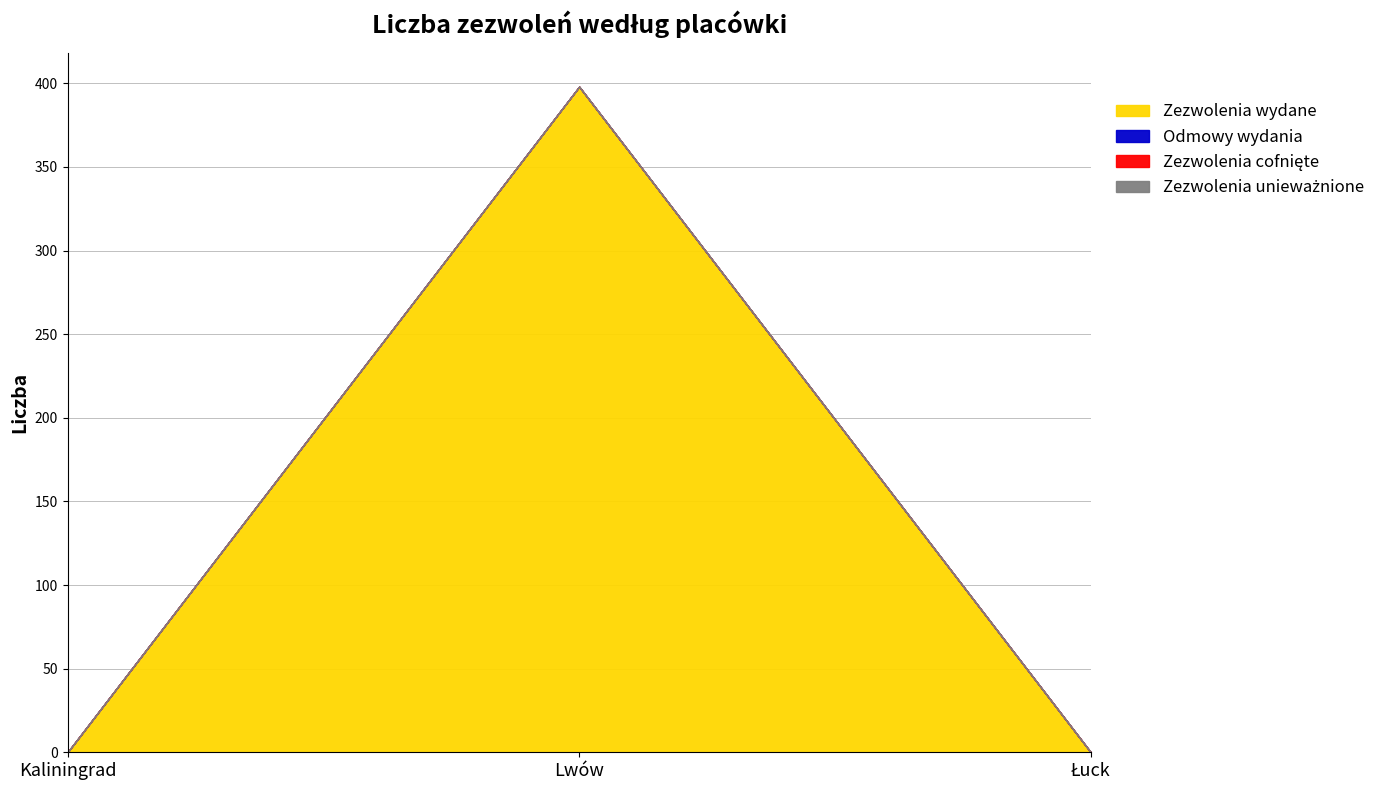

At Kaliningrad, list the series in order from smallest to largest.

Zezwolenia wydane, Odmowy wydania, Zezwolenia cofnięte, Zezwolenia unieważnione